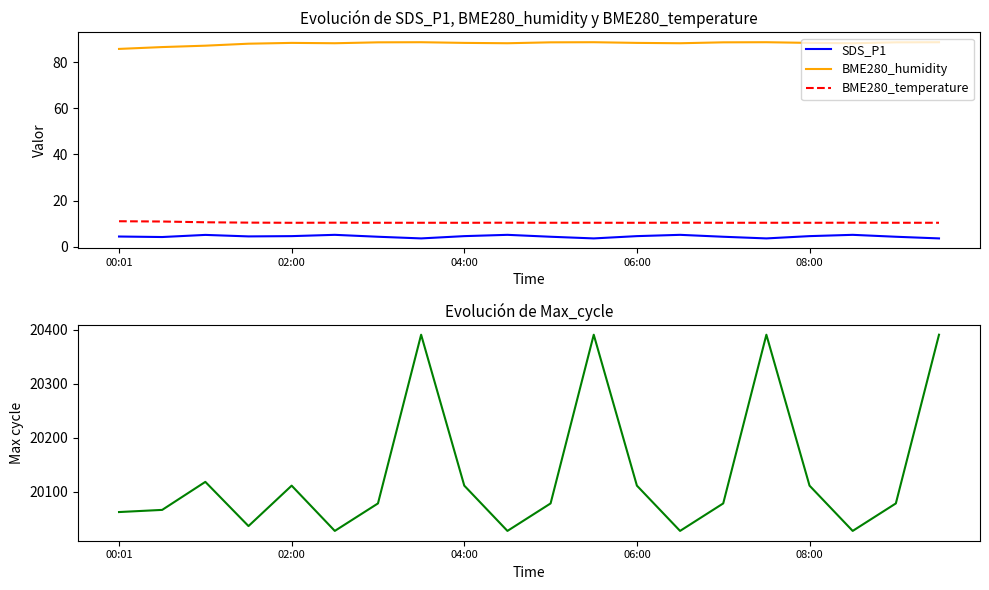

How many interior local valleys does the Max_cycle series have?

5